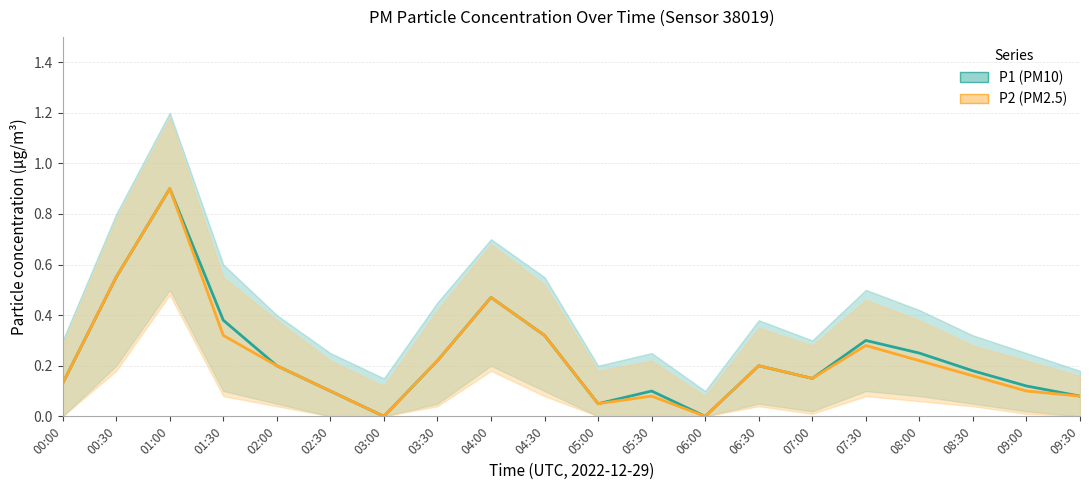

Reading left to right, list all the values displayed in this chart.

P1 (PM10): 0.1	0.6	0.9	0.4	0.2	0.1	0.0	0.2	0.5	0.3	0.1	0.1	0.0	0.2	0.1	0.3	0.2	0.2	0.1	0.1
P2 (PM2.5): 0.1	0.6	0.9	0.3	0.2	0.1	0.0	0.2	0.5	0.3	0.1	0.1	0.0	0.2	0.1	0.3	0.2	0.2	0.1	0.1